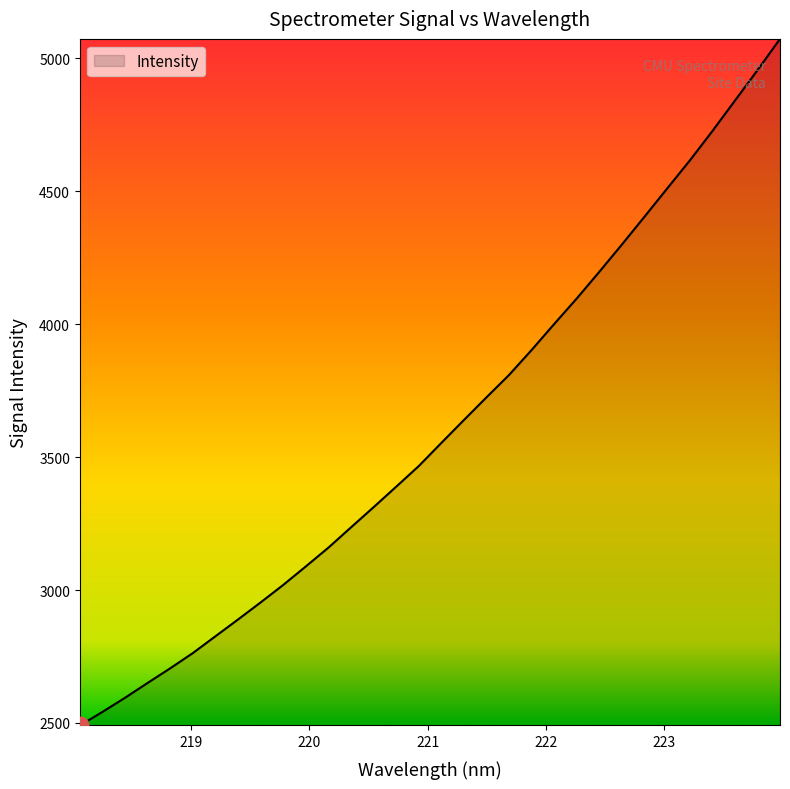

What is the difference between the maximum and minimum values?

2582.4